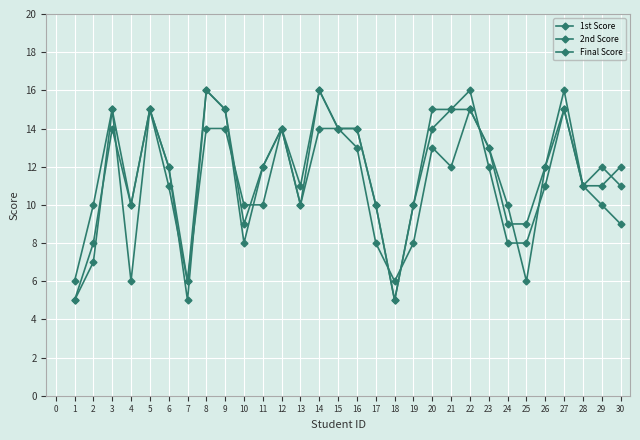

How many lines are shown in the chart?

3